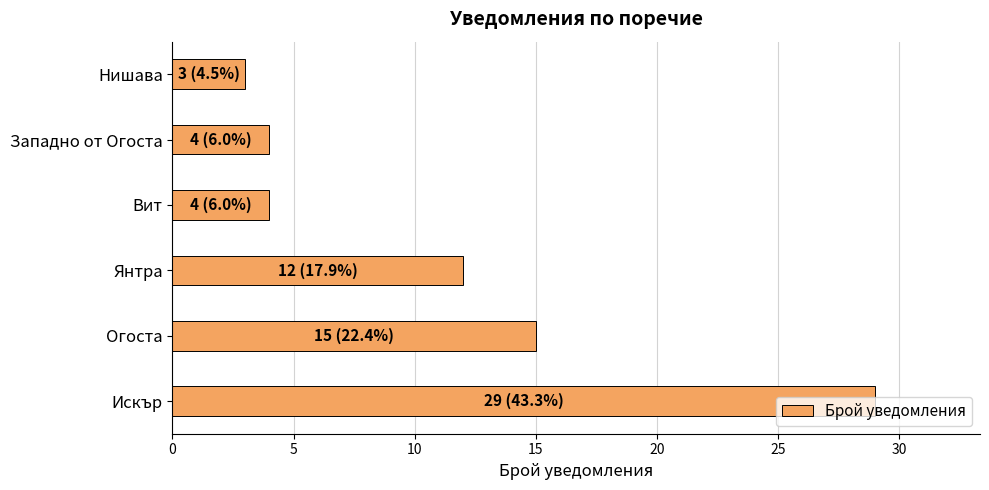

How many bars are there in total?

6